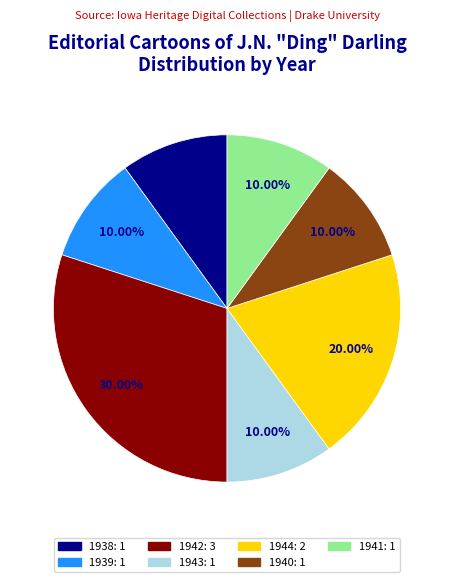

To the nearest percent, what percentage of the pie is 1939?

10%